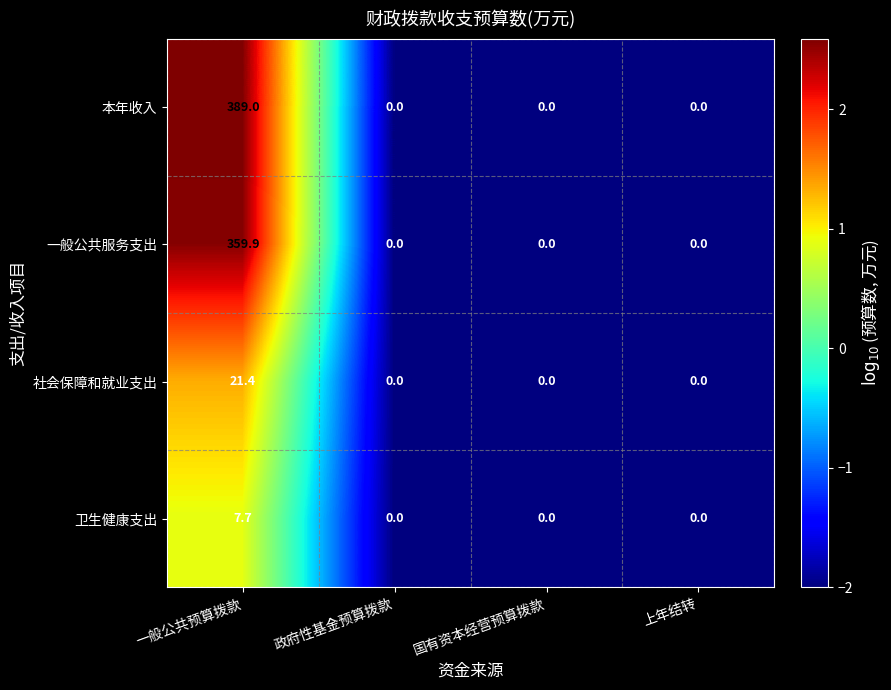

The 卫生健康支出 series shows 0.0 at 政府性基金预算拨款. True or false?

True